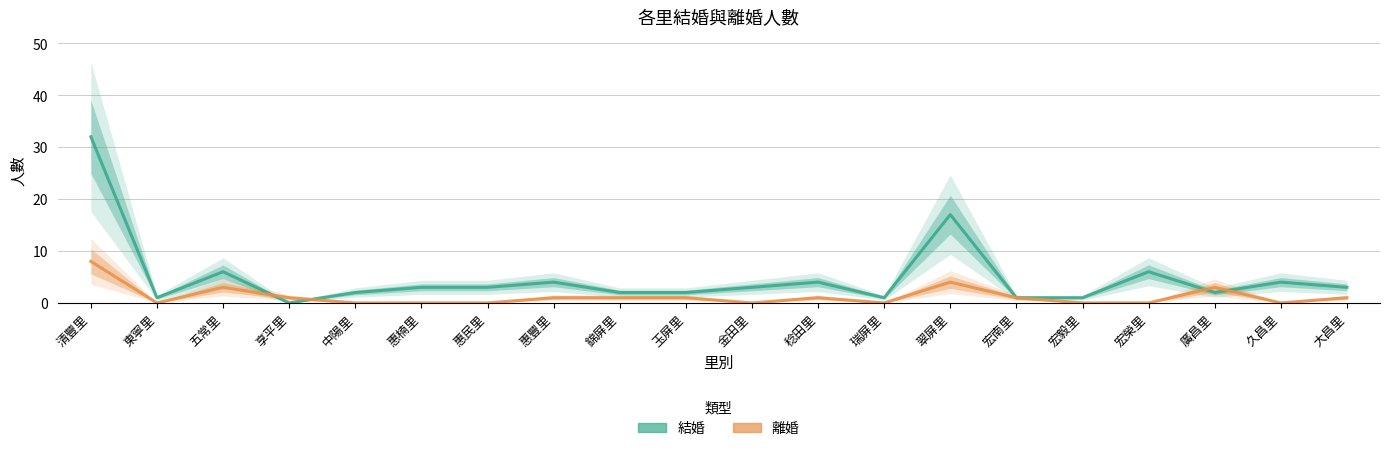

At which category is the sum across all series the highest?

清豐里